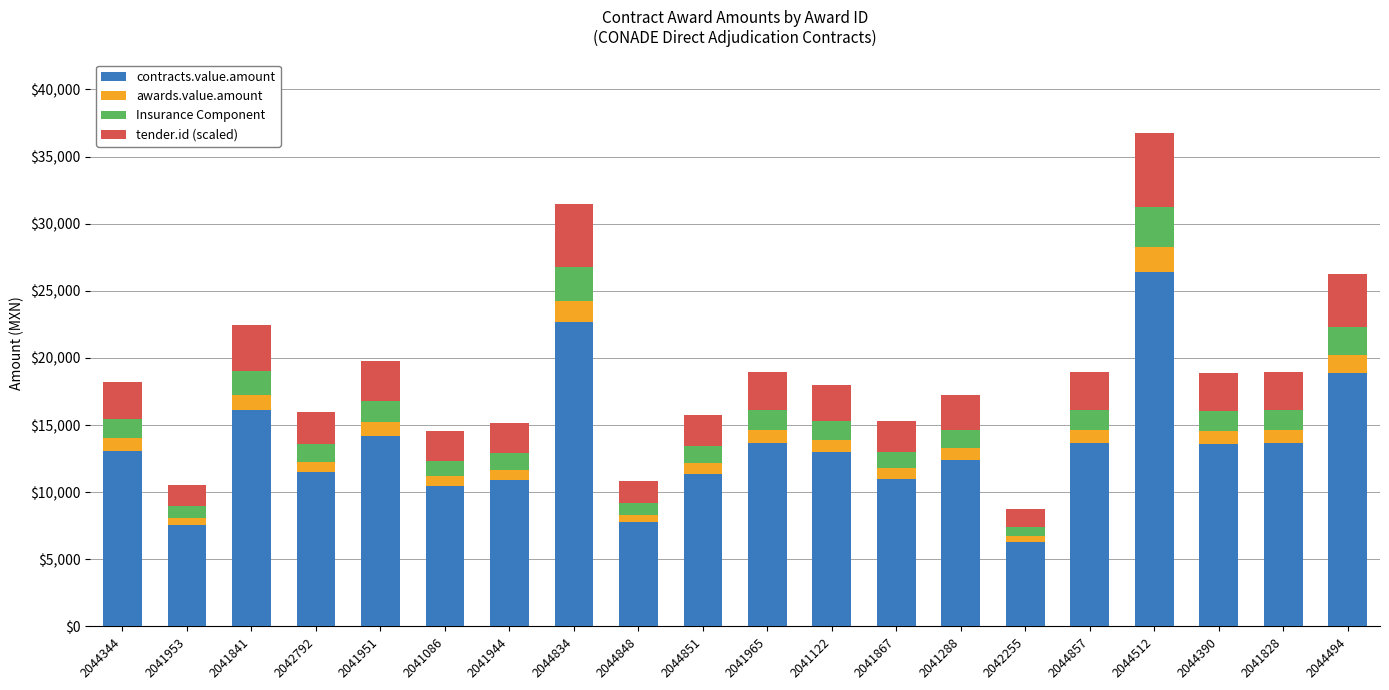

At which category is the sum across all series the highest?

2044512